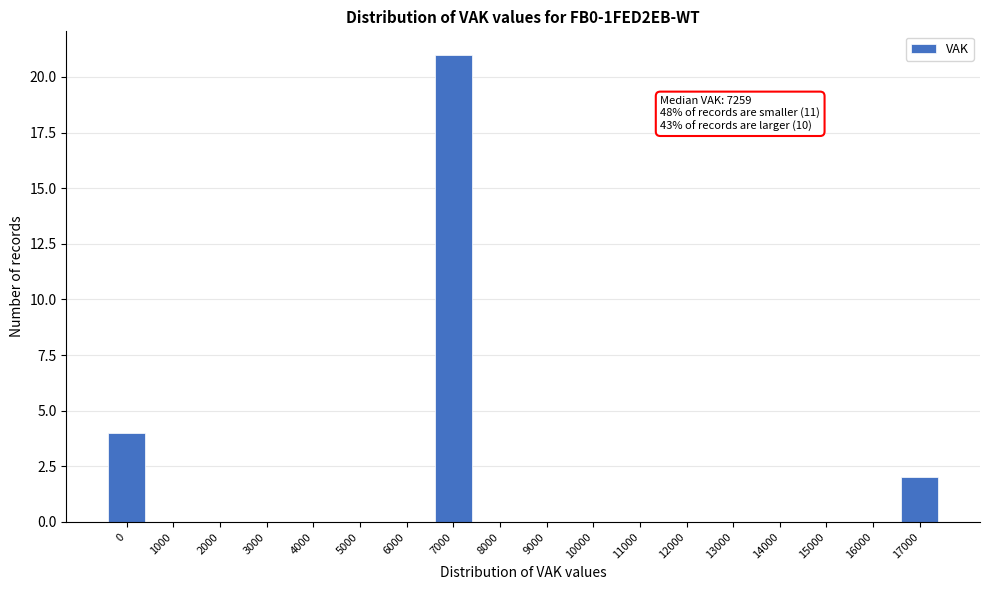

Reading left to right, what are all the values shown in this chart?

0=4	1000=0	2000=0	3000=0	4000=0	5000=0	6000=0	7000=21	8000=0	9000=0	10000=0	11000=0	12000=0	13000=0	14000=0	15000=0	16000=0	17000=2